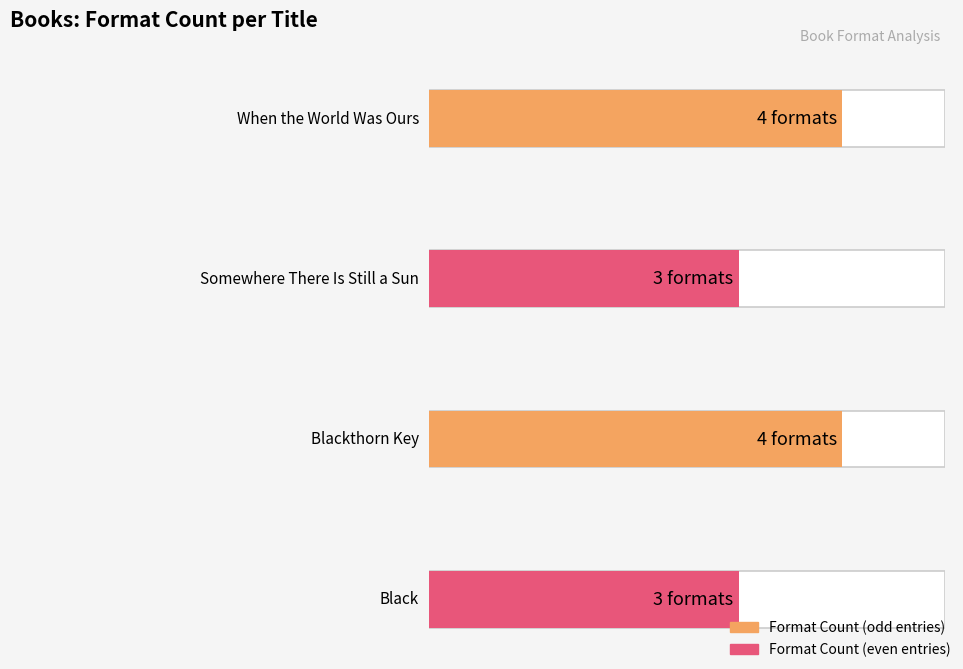

How many values are between 3 and 4?

4